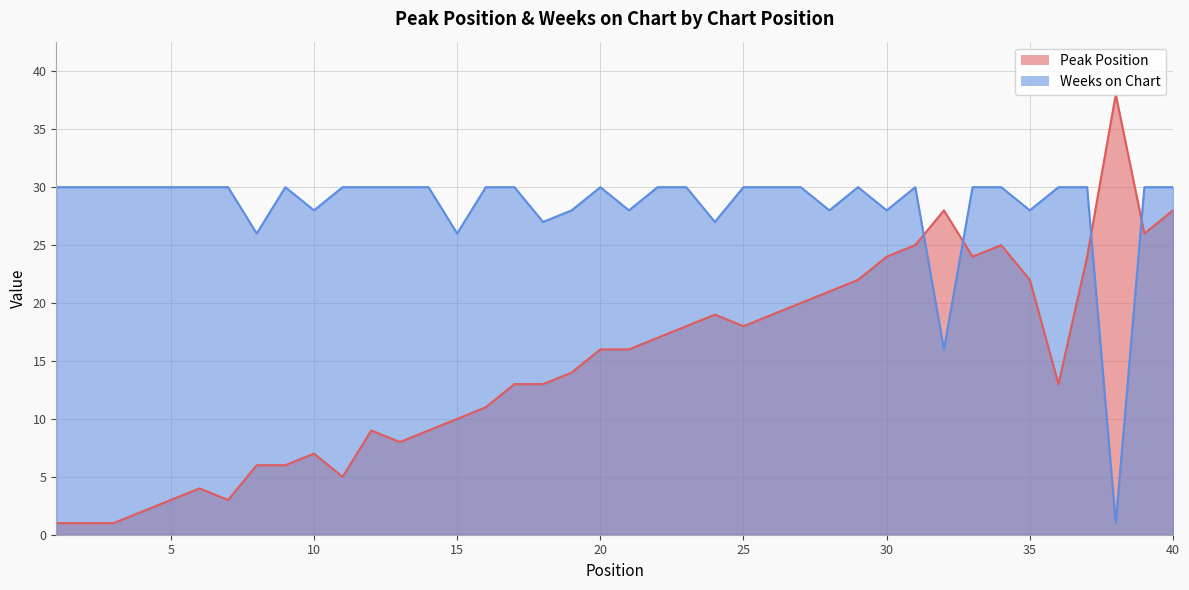

What is the spread (max minus min) of values at 28?

7